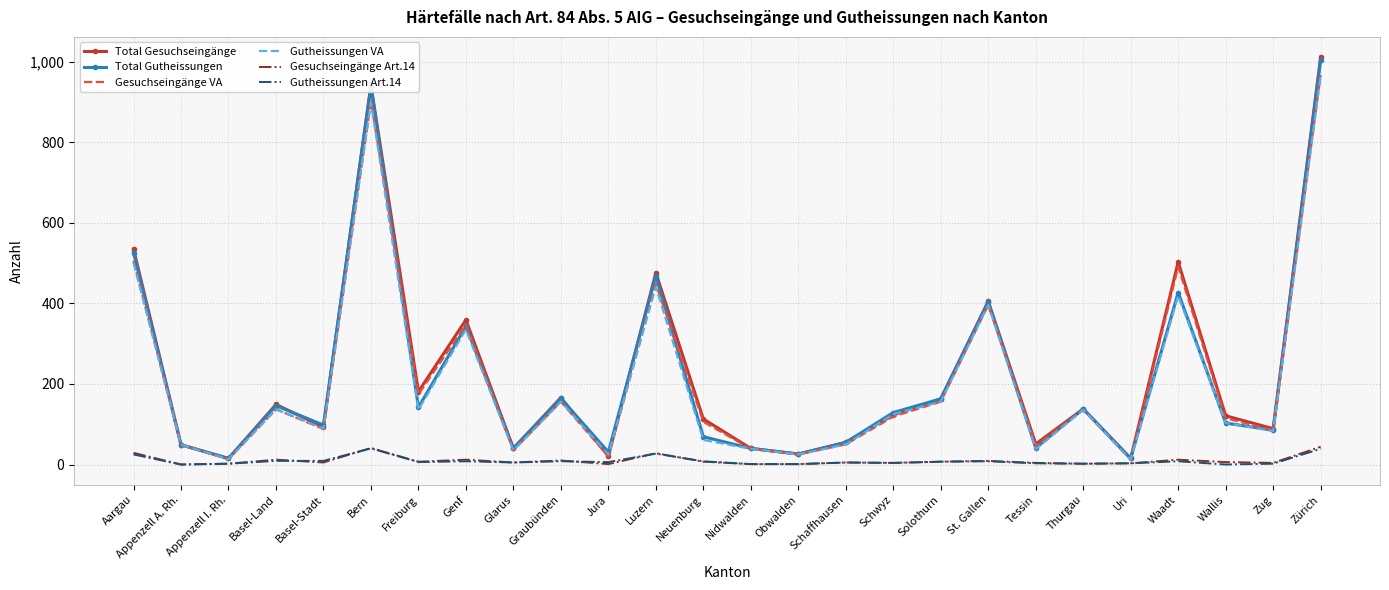

The Gesuchseingänge Art.14 series shows 6 at Wallis. True or false?

True